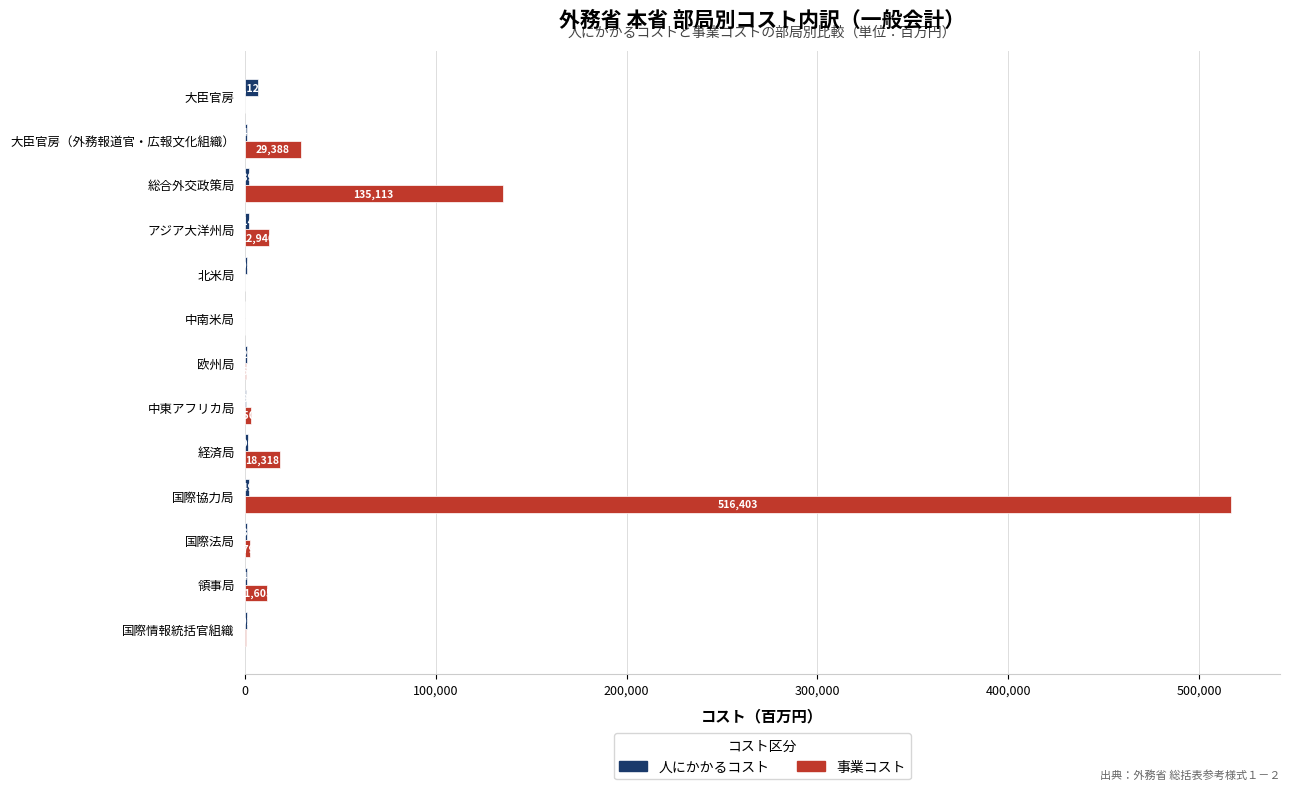

At which label does 事業コスト reach its peak?

国際協力局